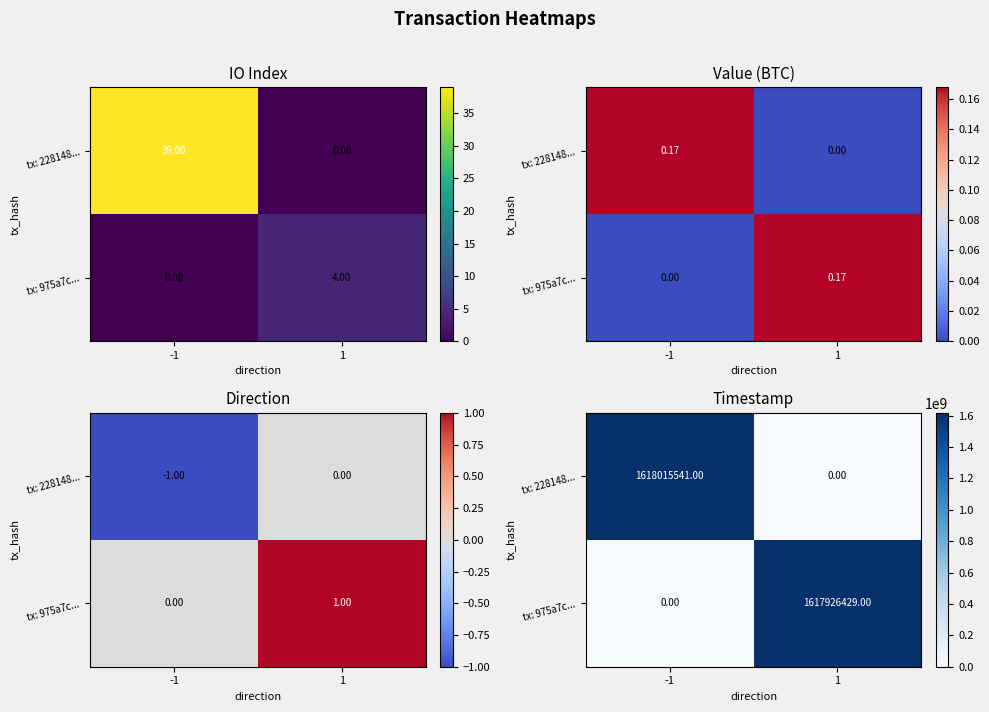

The value of tx: 975a7c... at 1 is 518540423. True or false?

False